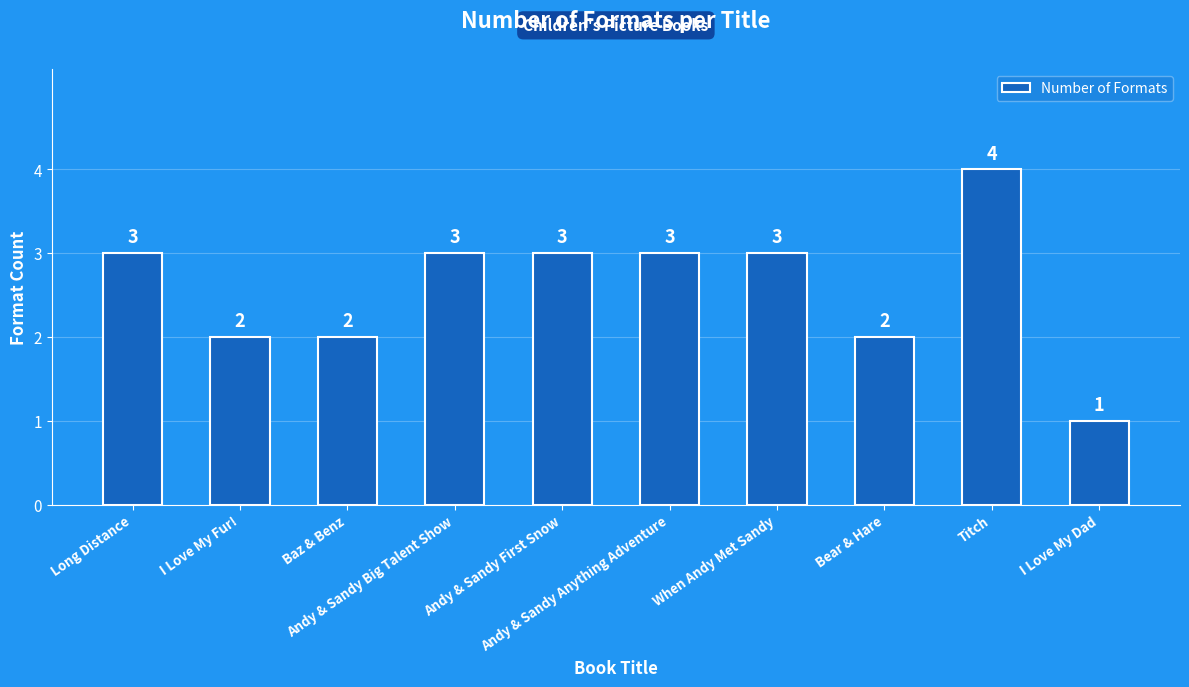

How many categories are shown in the chart?

10